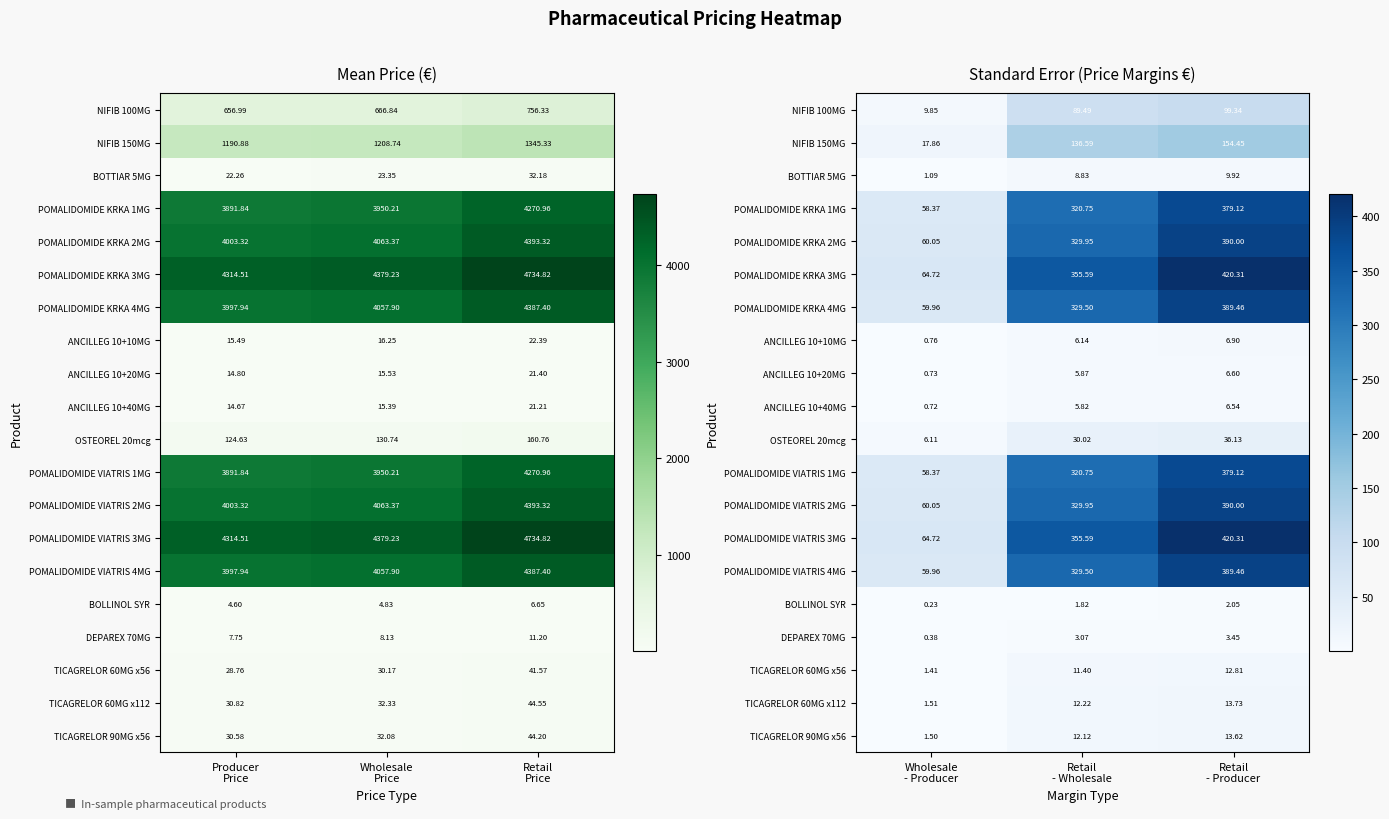

At which category does the chart reach its minimum across all series?

Wholesale - Producer